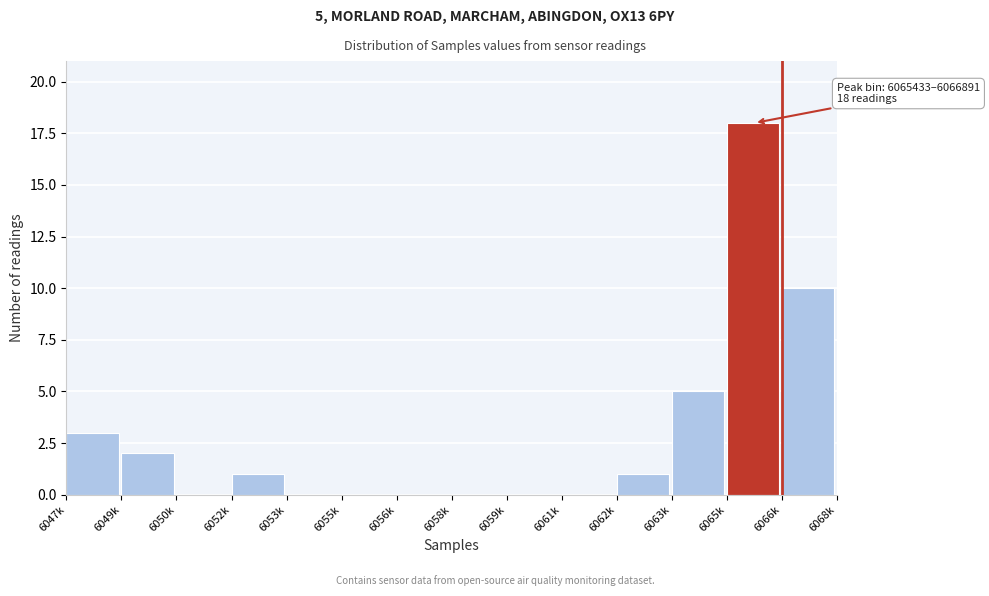

Reading right to left, transcribe all the data shown in this chart.

6066k=10	6065k=18	6063k=5	6062k=1	6061k=0	6059k=0	6058k=0	6056k=0	6055k=0	6053k=0	6052k=1	6050k=0	6049k=2	6047k=3